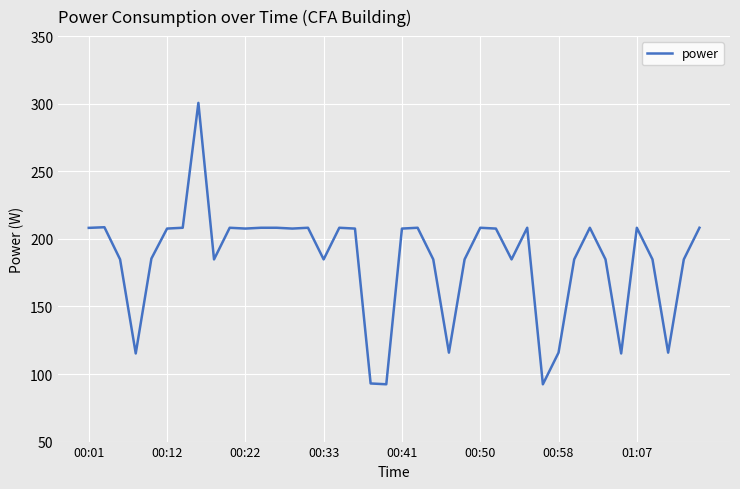

What is the maximum value shown in the chart?

300.6